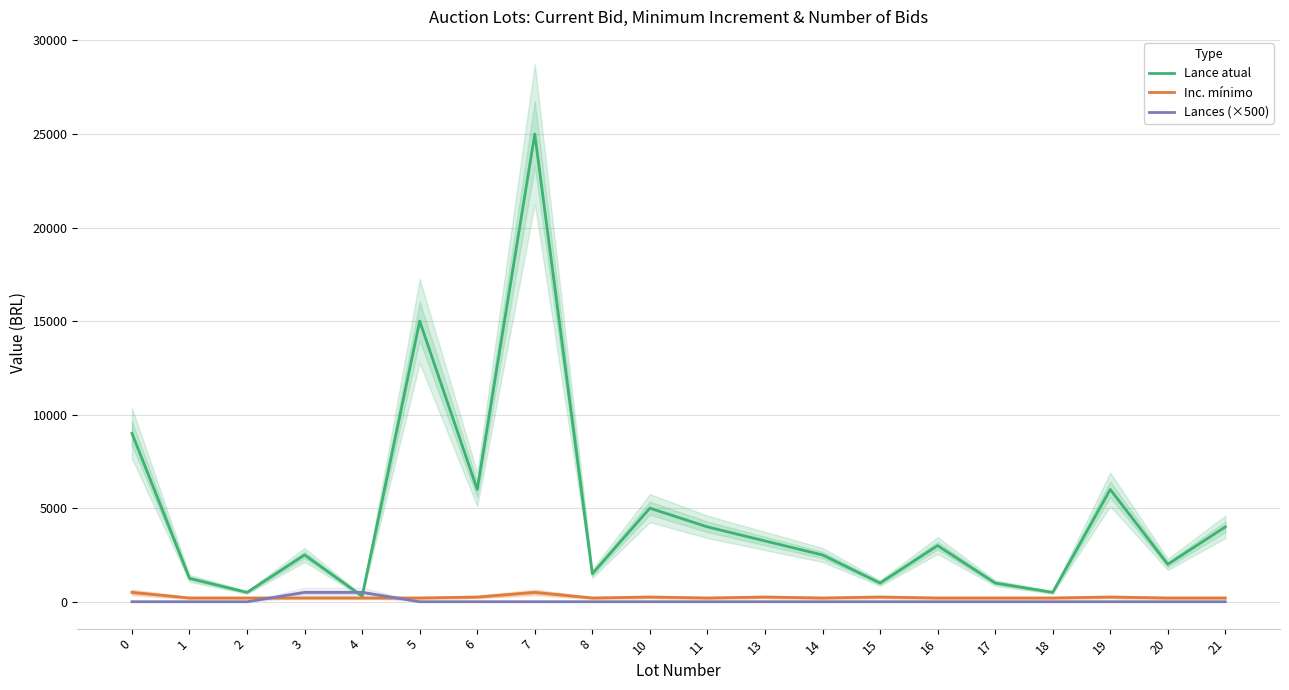

Is it true that Inc. mínimo equals 200 at 4?

True